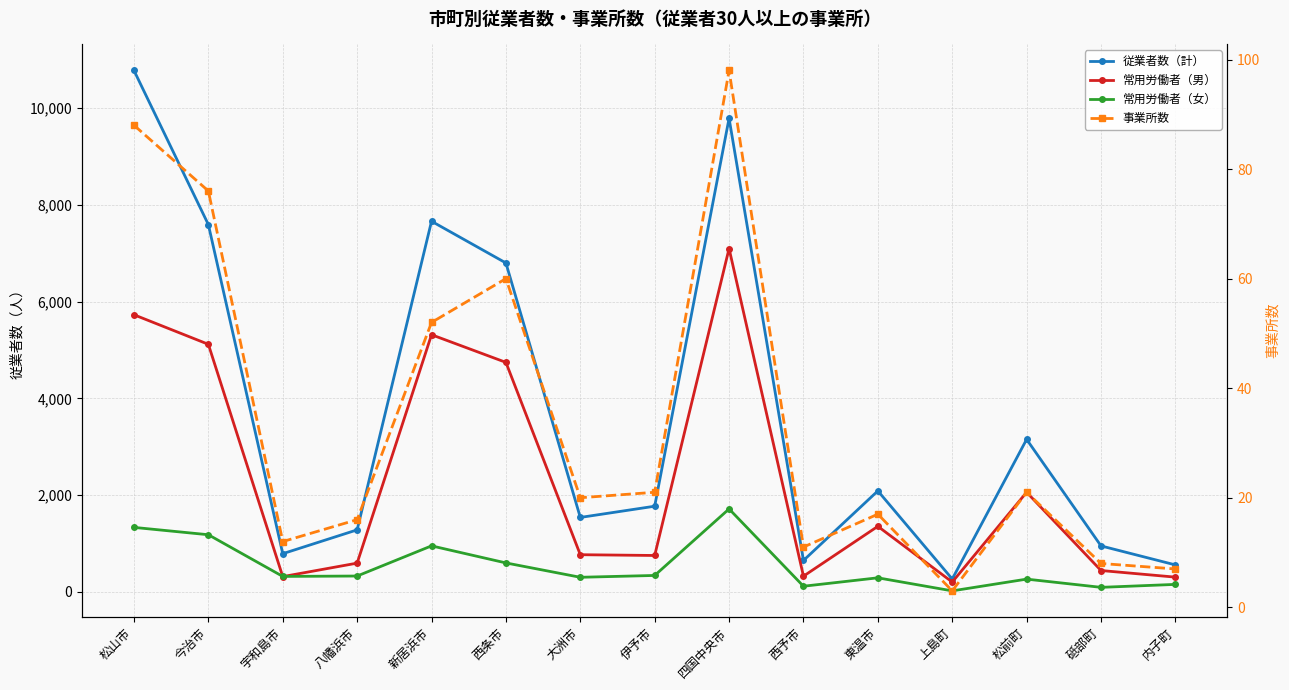

What is the difference between the second highest and minimum values in the 常用労働者（男） series?

5529